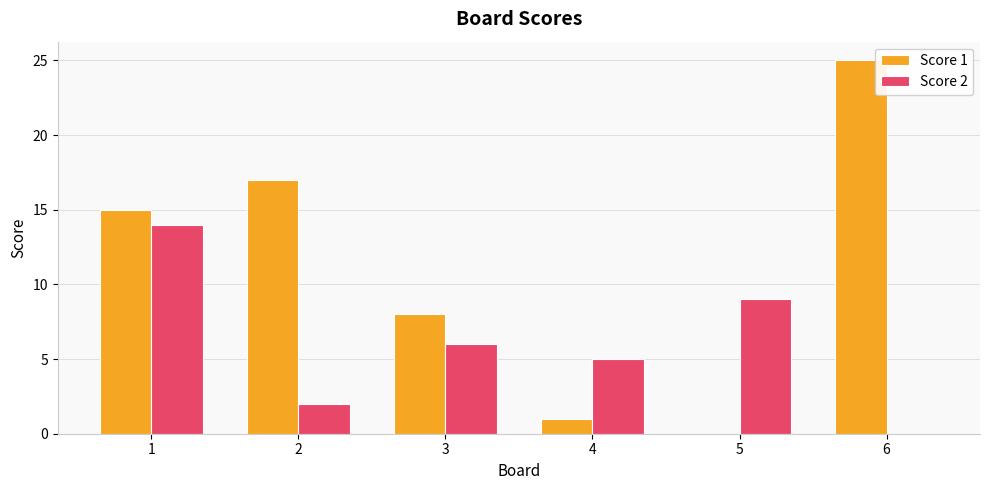

What is the average value of the Score 2 series?

6